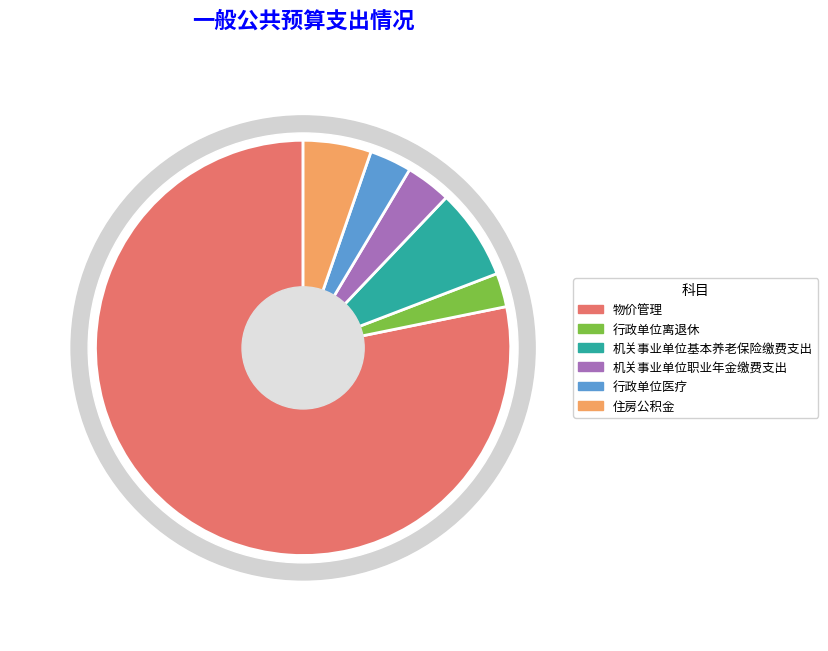

Between 物价管理 and 行政单位离退休, which is larger?

物价管理